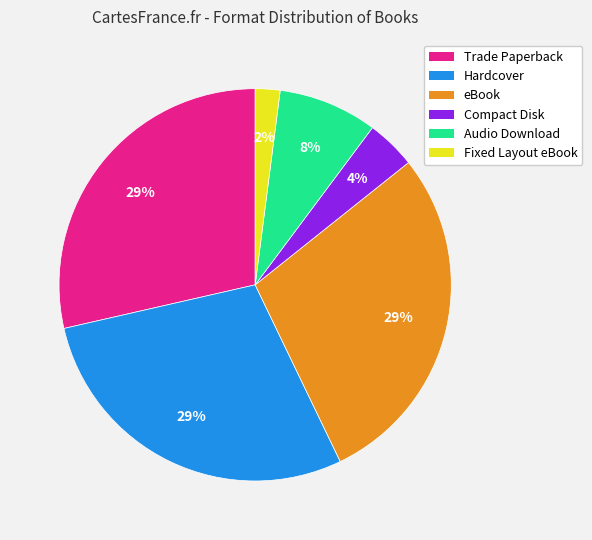

To the nearest percent, what percentage of the pie is Audio Download?

8%